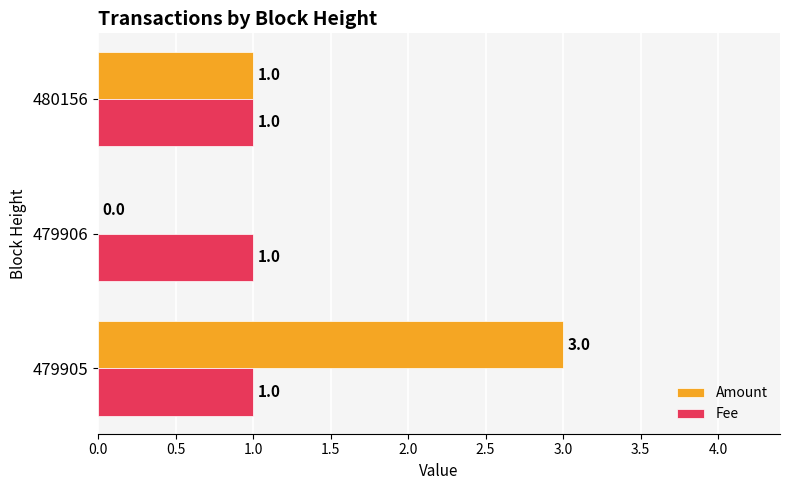

What is the sum of all Fee values?

3